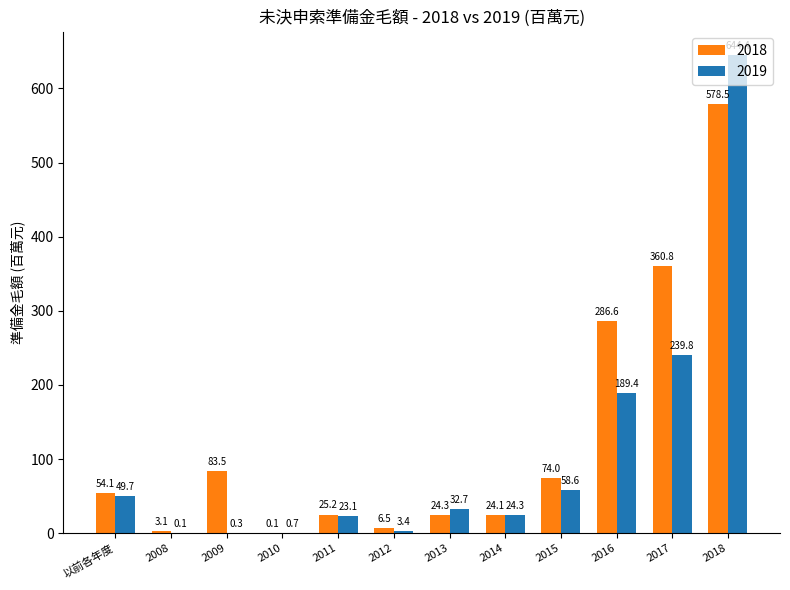

Count the number of categories in the chart.

12